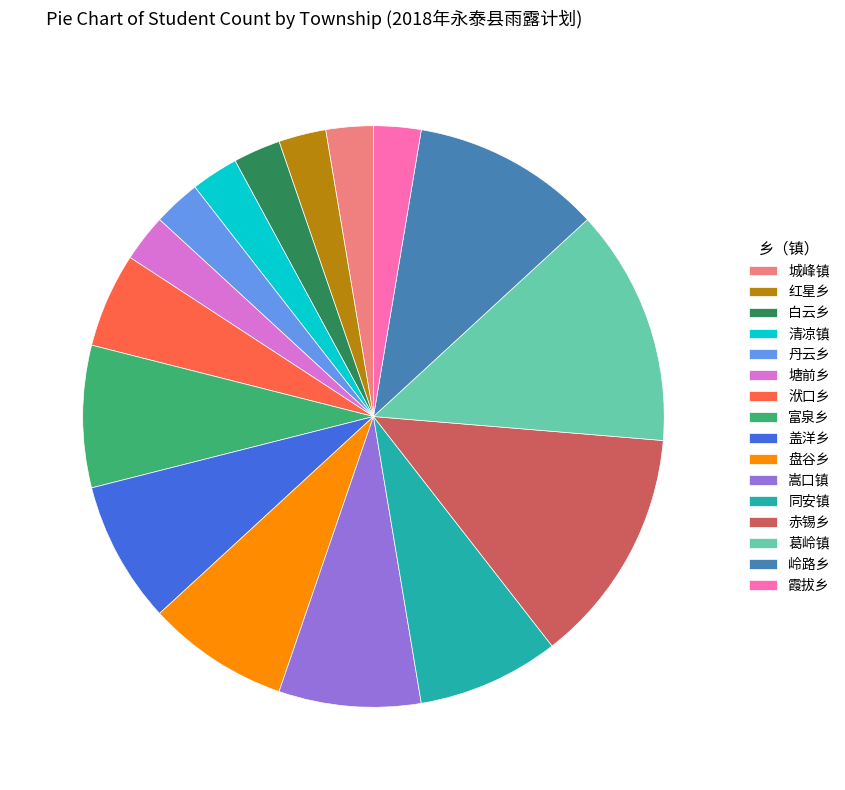

Between 霞拔乡 and 嵩口镇, which is larger?

嵩口镇